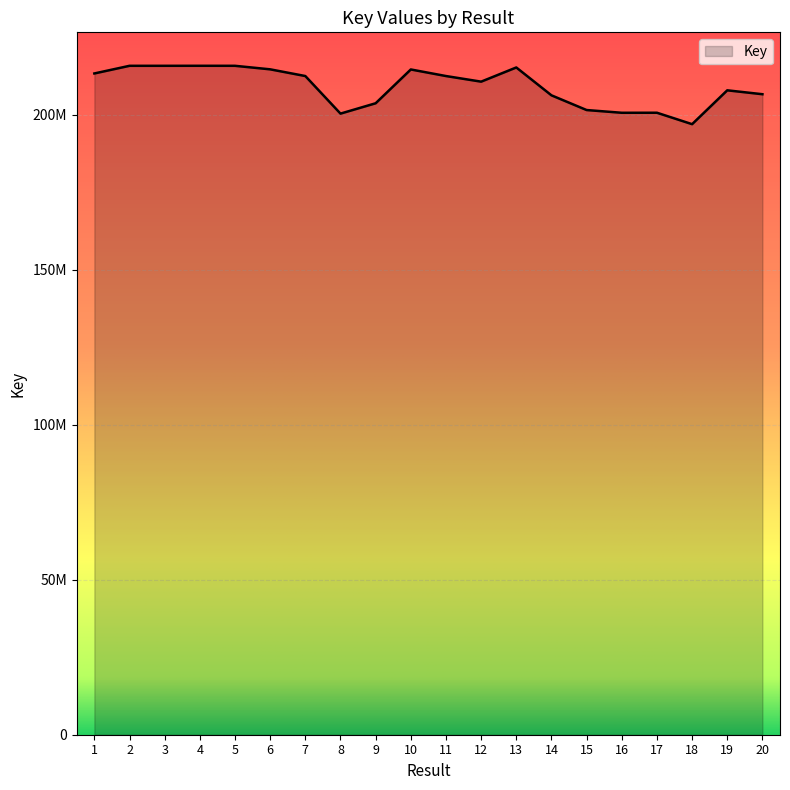

True or false: the data has more than 0 interior local peaks.

True